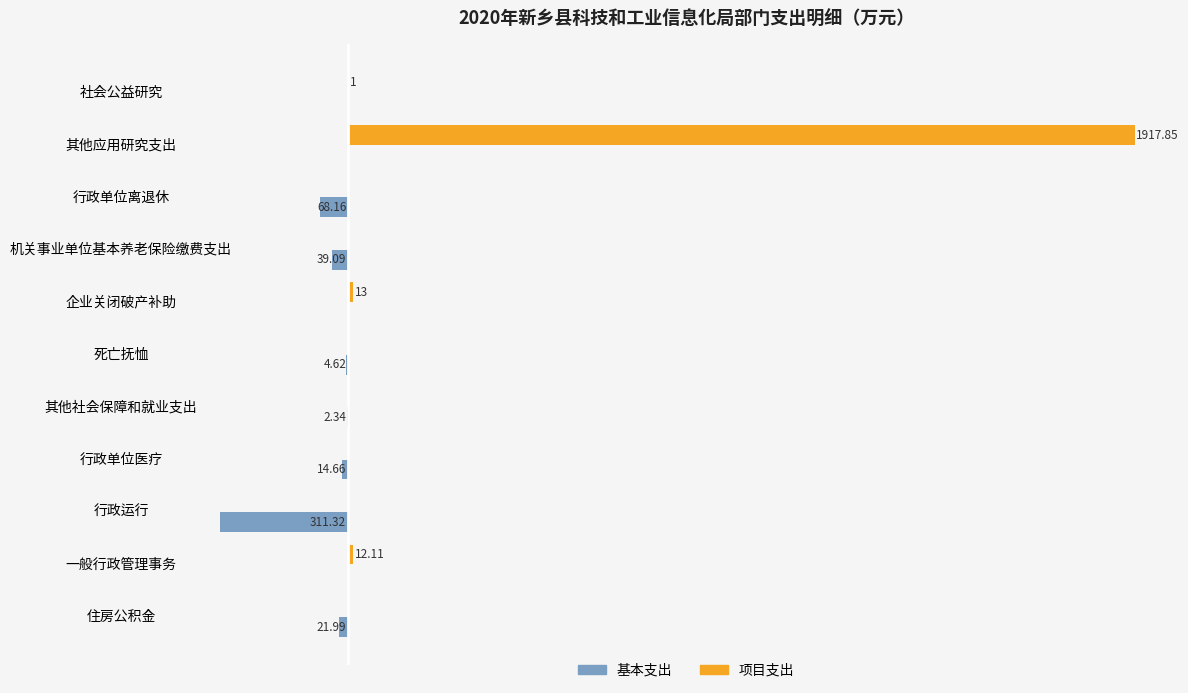

What are all the series names shown in the legend?

基本支出, 项目支出